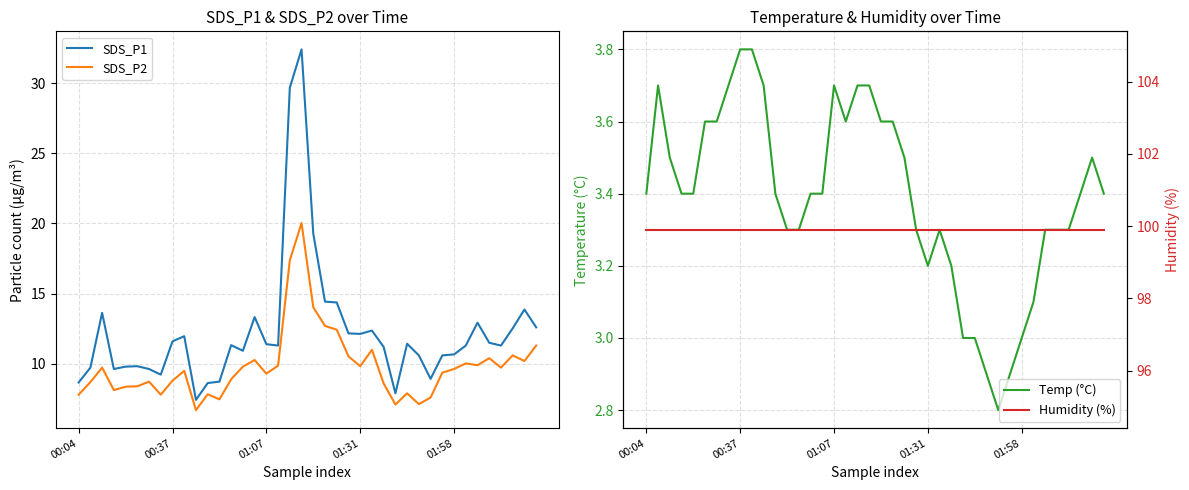

What is the label of the 6th point from the left?

5